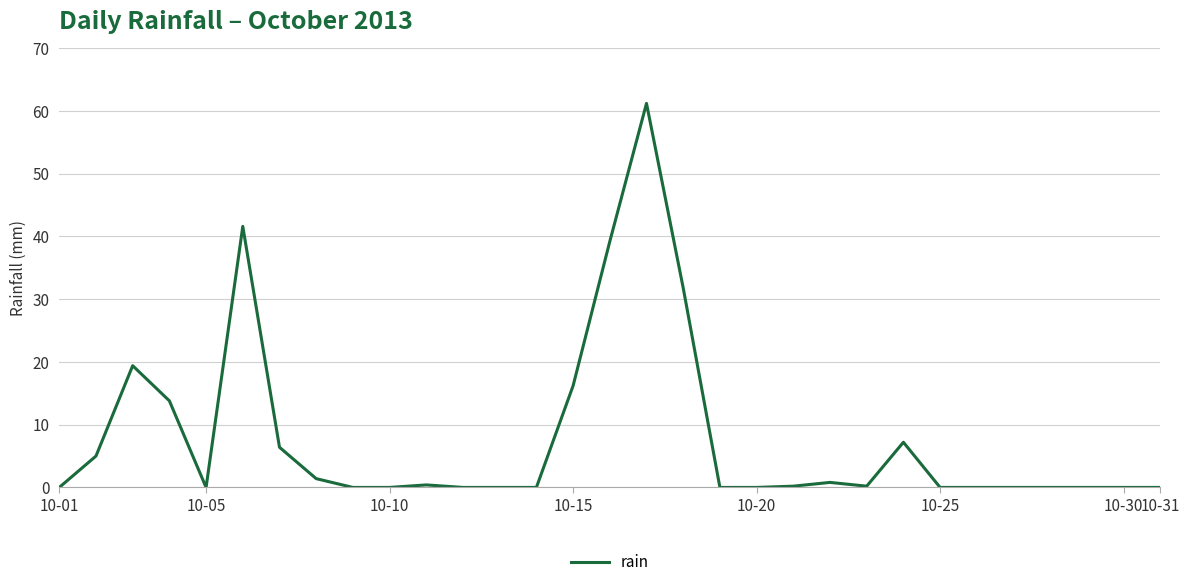

The value at 10-31 is 27.9. True or false?

False